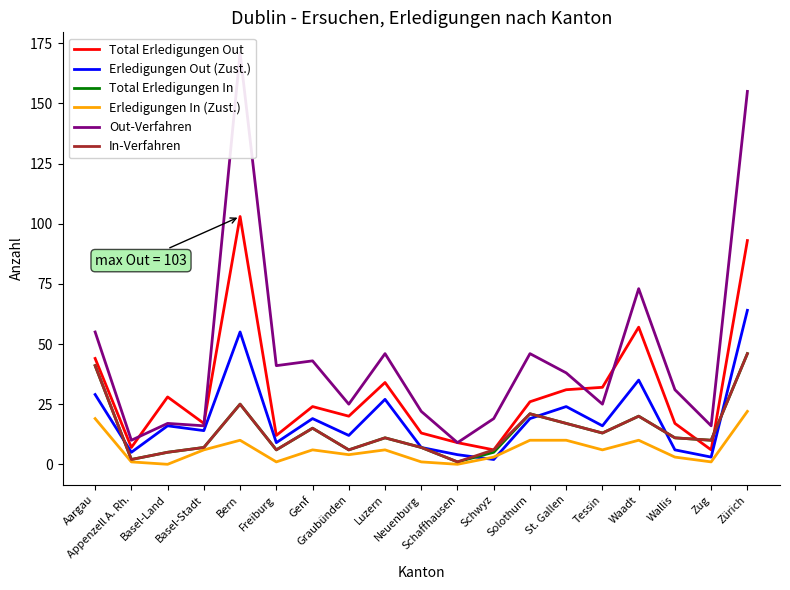

The value of Erledigungen In (Zust.) at Schwyz is 3. True or false?

True